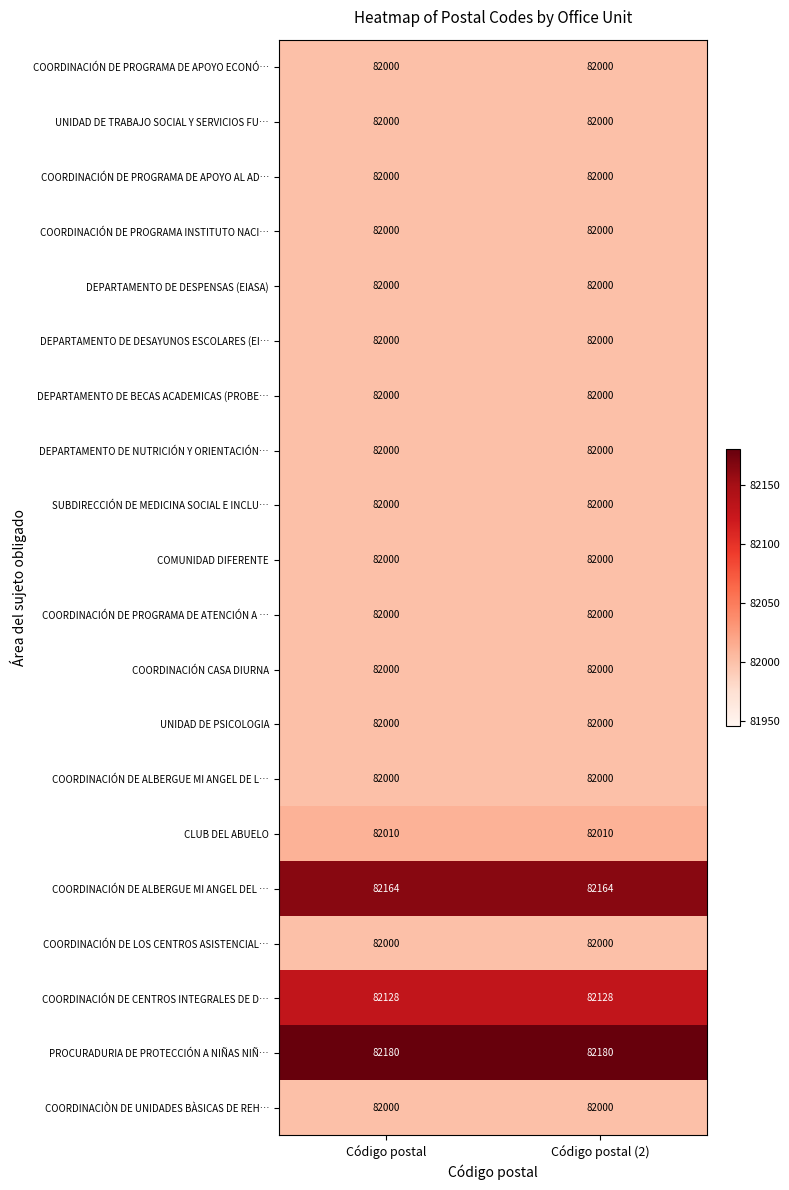

The value of COORDINACIÓN DE PROGRAMA INSTITUTO NACI… at Código postal is 49543. True or false?

False